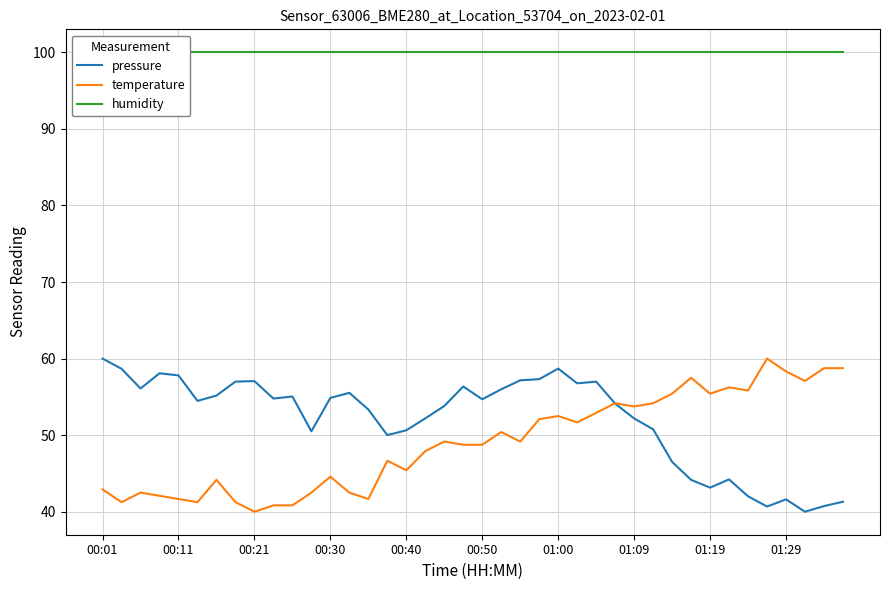

What is the sum of all pressure values?

2080.6